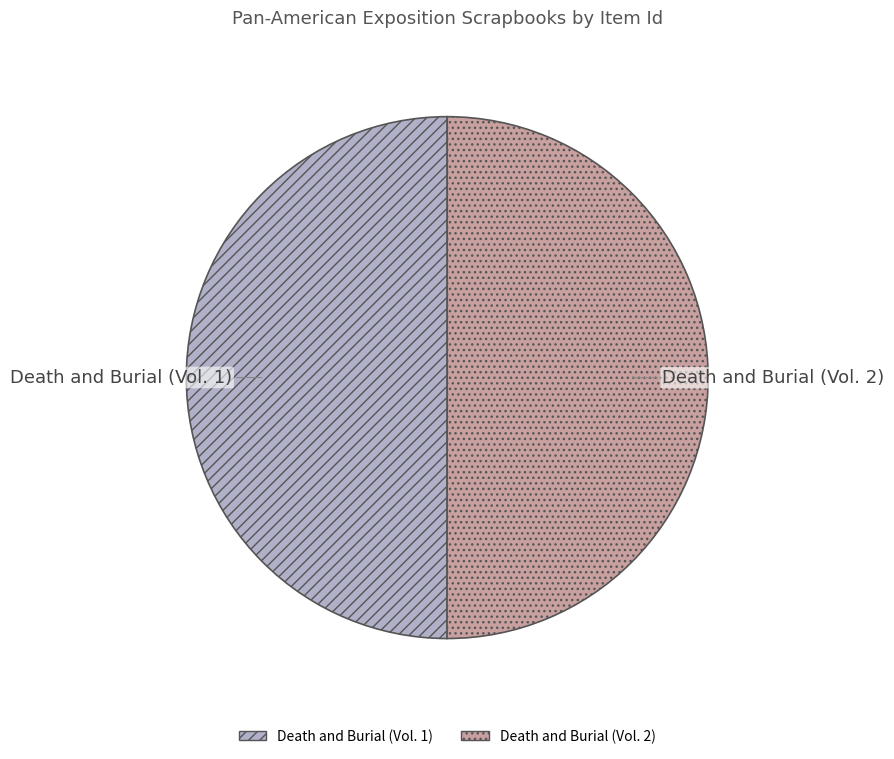

Combined, do Death and Burial (Vol. 2) and Death and Burial (Vol. 1) account for over 50%?

Yes